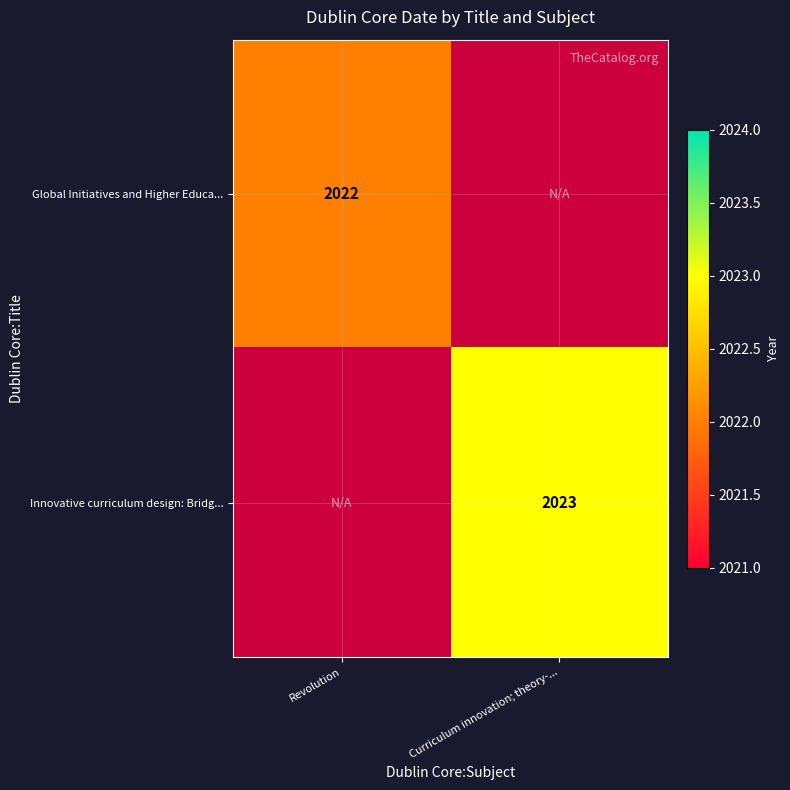

The value of Innovative curriculum design: Bridg... at Curriculum innovation; theory-... is 489. True or false?

False